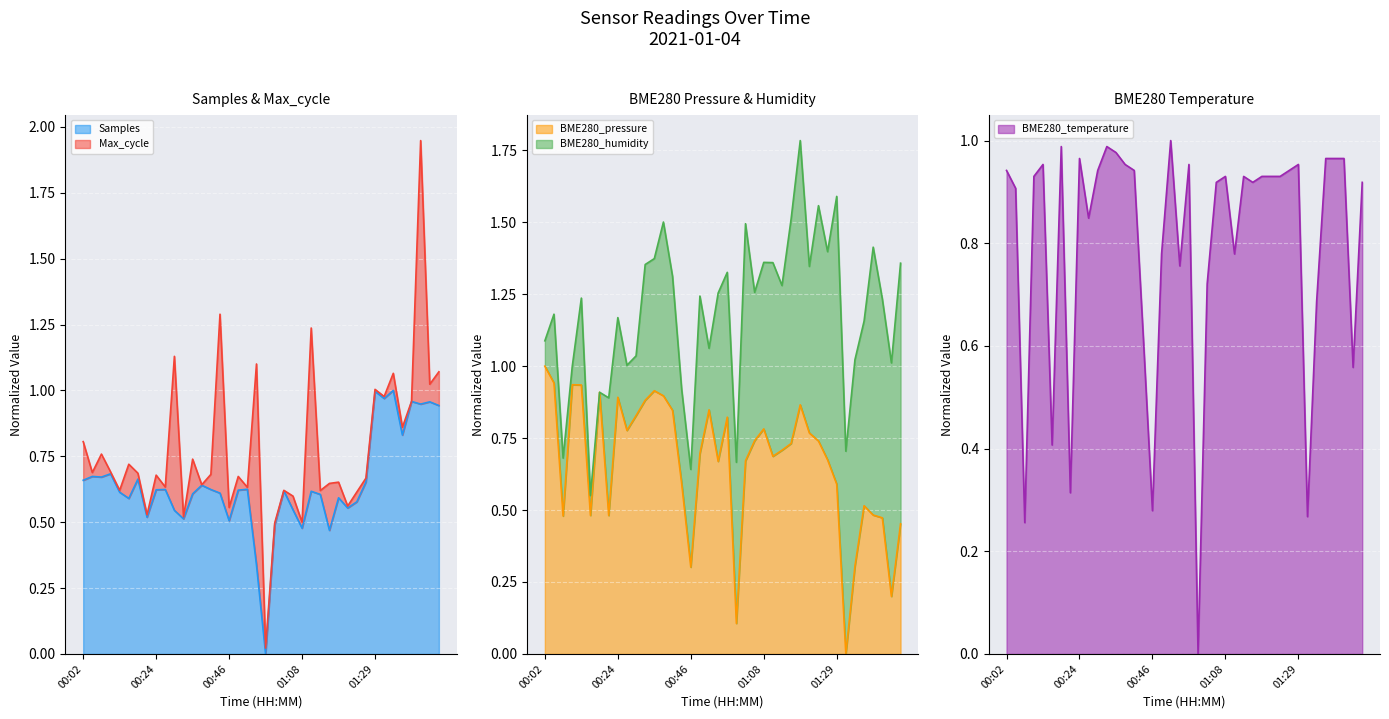

What is the sum of the BME280_pressure values at 01:16 and 00:08?

1.2